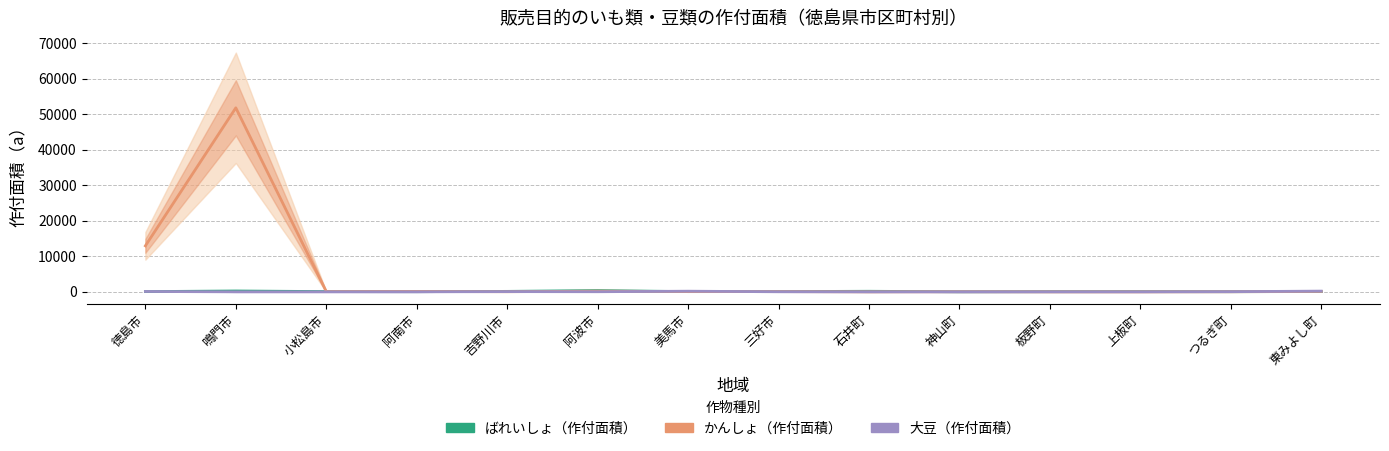

What is the highest value of the かんしょ（作付面積） series?

51843